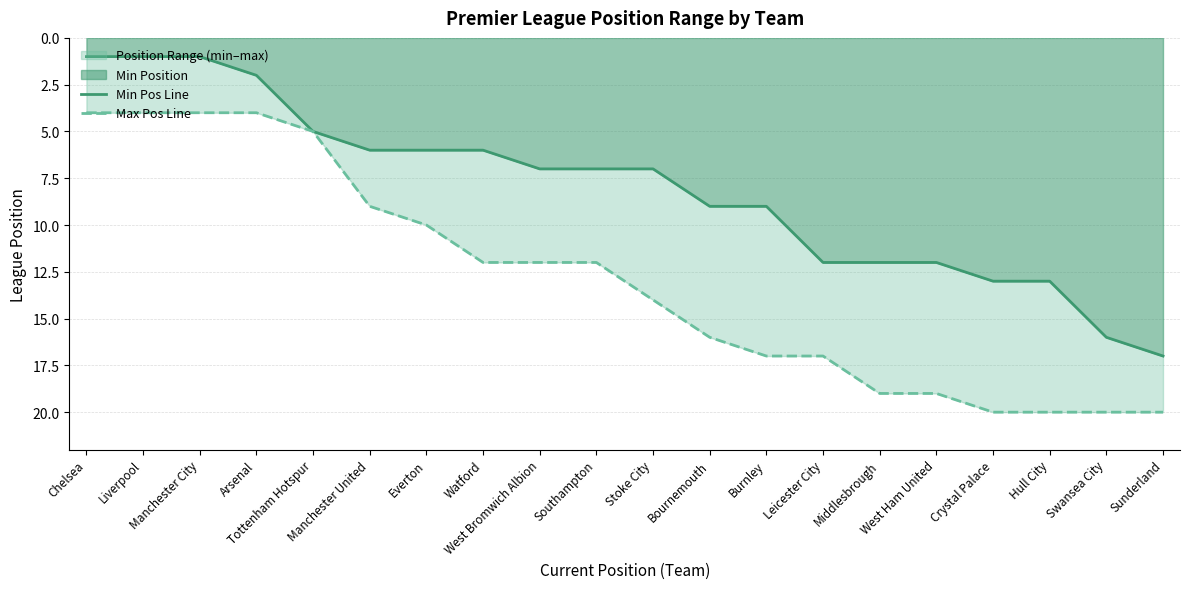

At how many categories does at least one series exceed 18?

6